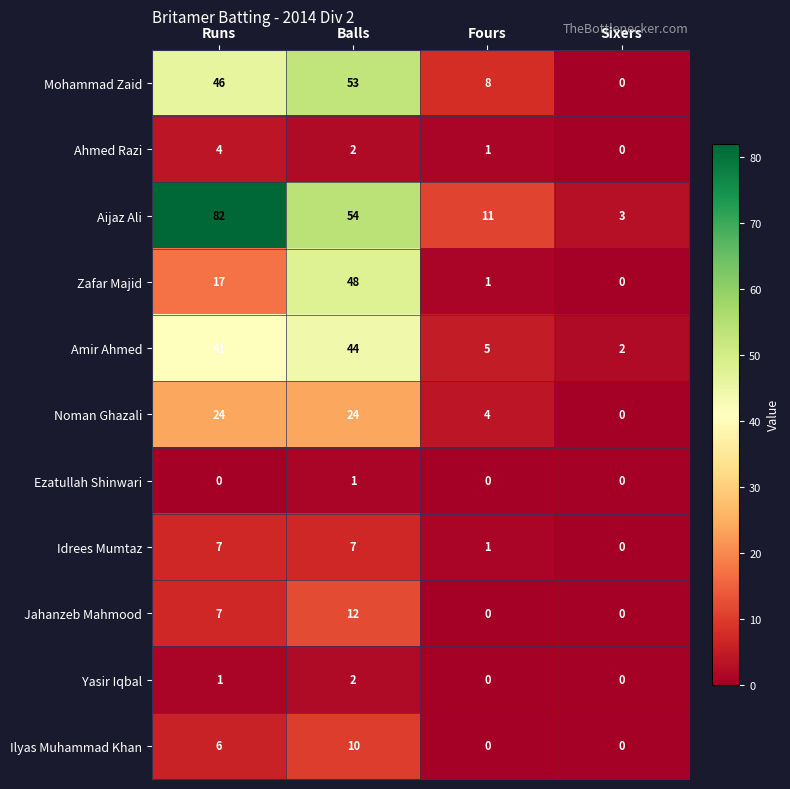

What is the maximum value shown in the chart?

82